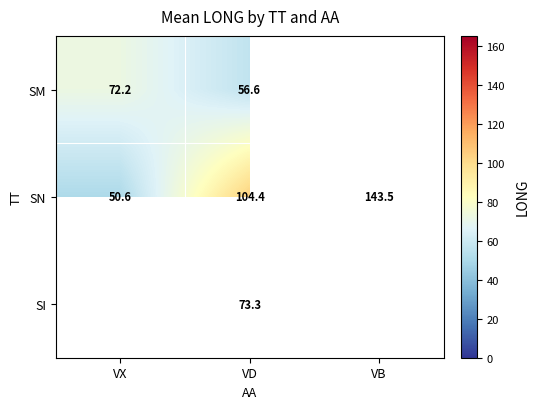

Which has a higher value, VD or VX?

VX